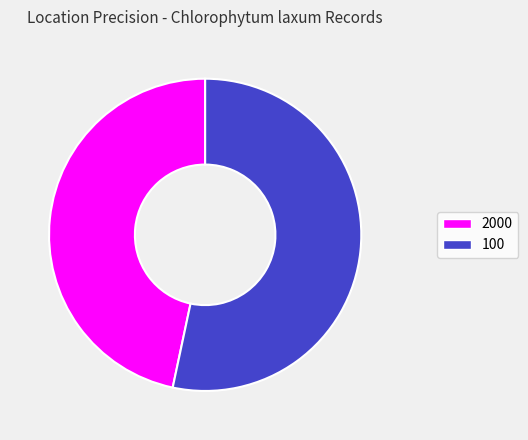

Is the sum of 100 and 2000 greater than half?

Yes